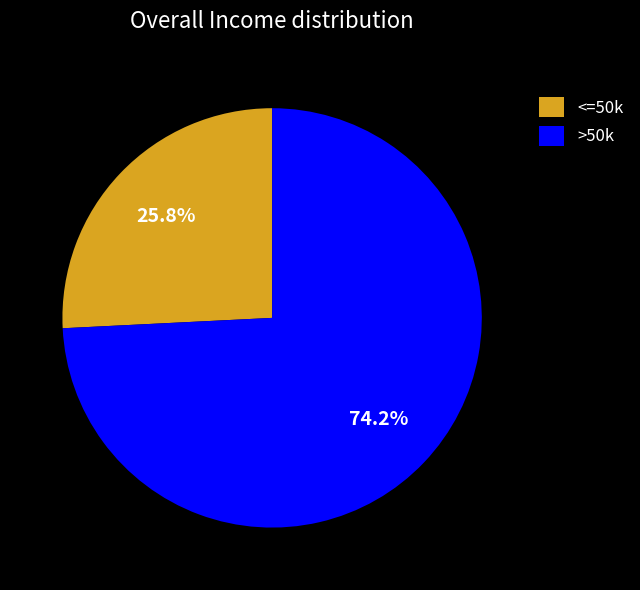

What is the majority slice?

>50k